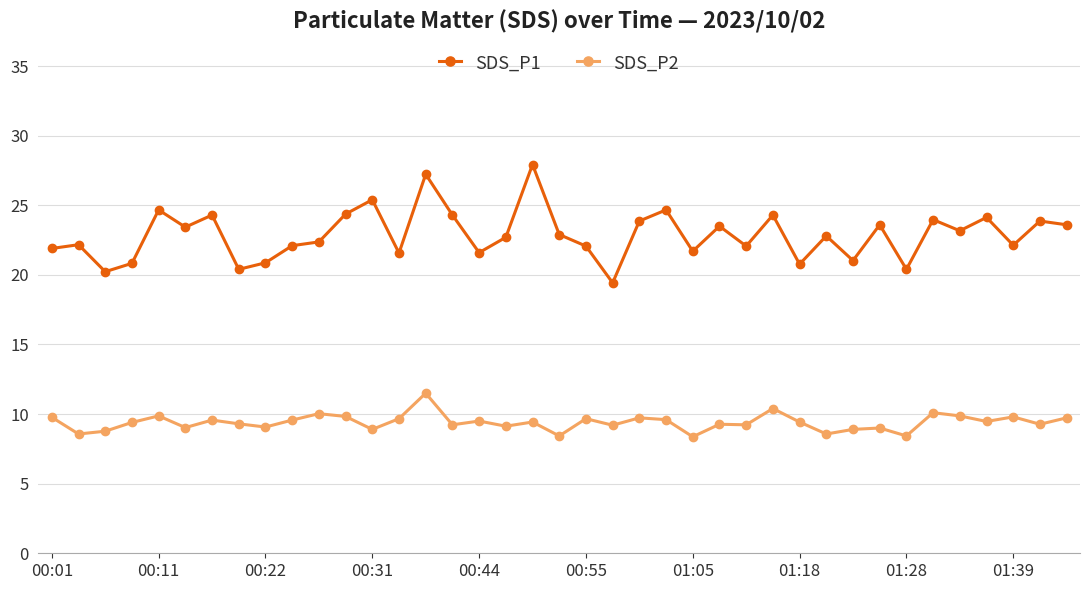

List the series in order of their overall mean, highest first.

SDS_P1, SDS_P2